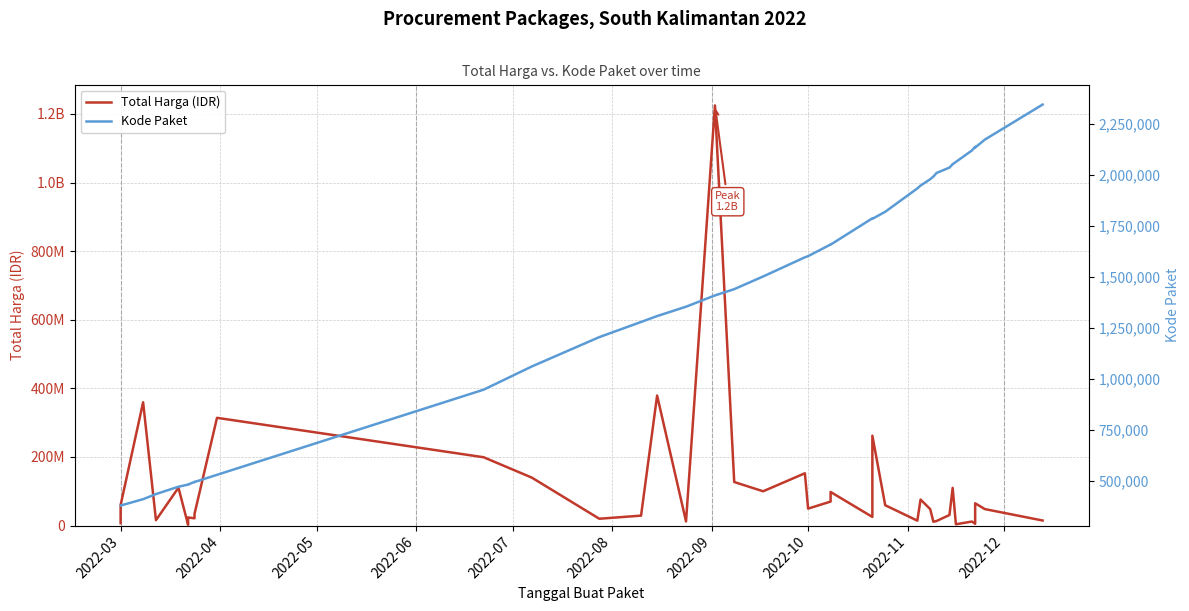

True or false: Kode Paket and Total Harga (IDR) cross at least once.

False